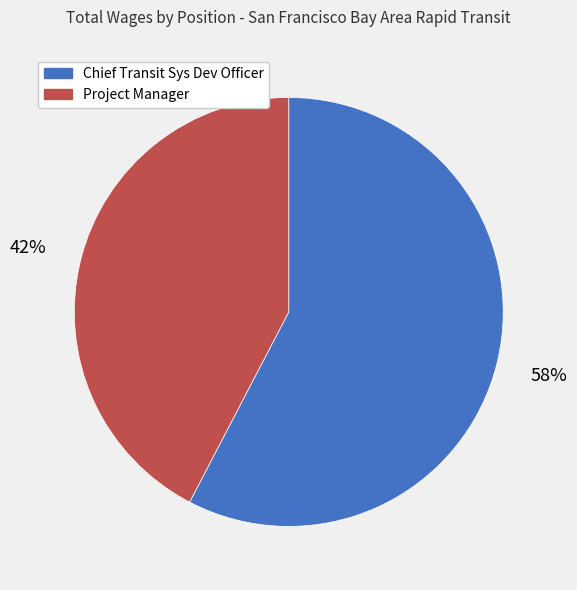

What is the ratio of the value at Project Manager to the value at Chief Transit Sys Dev Officer?

0.7